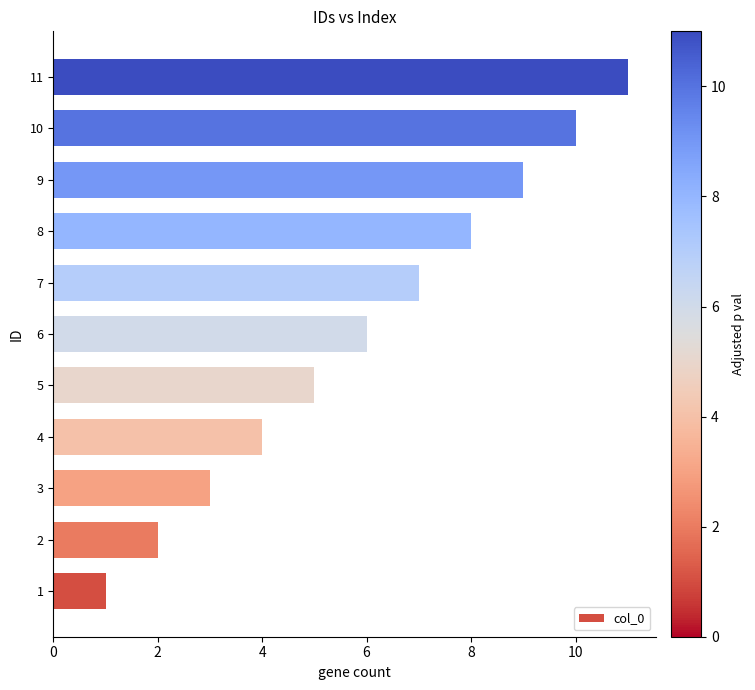

What is the difference between the maximum and minimum values?

10